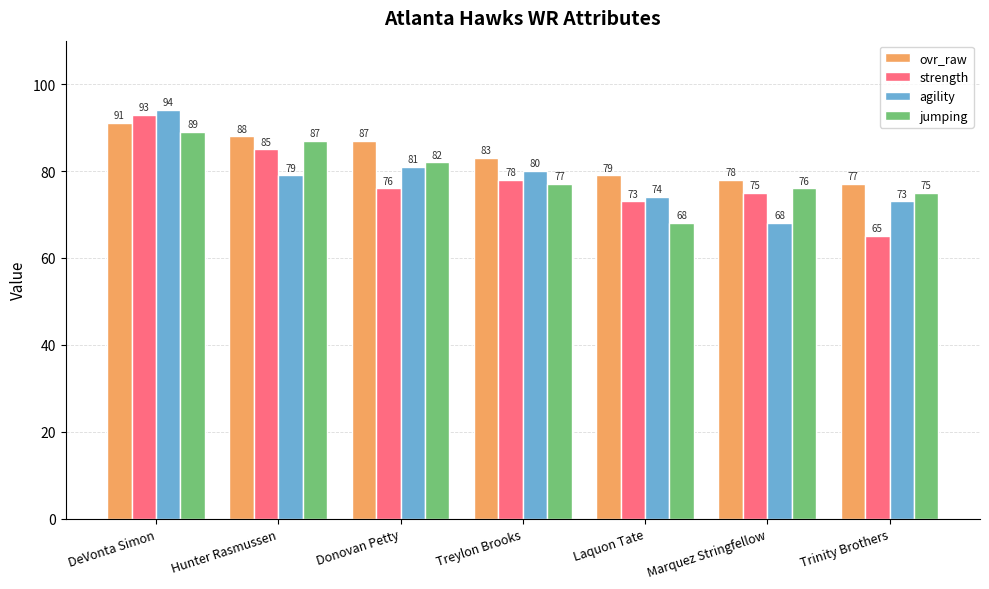

What is the difference between the jumping values at Trinity Brothers and Laquon Tate?

7